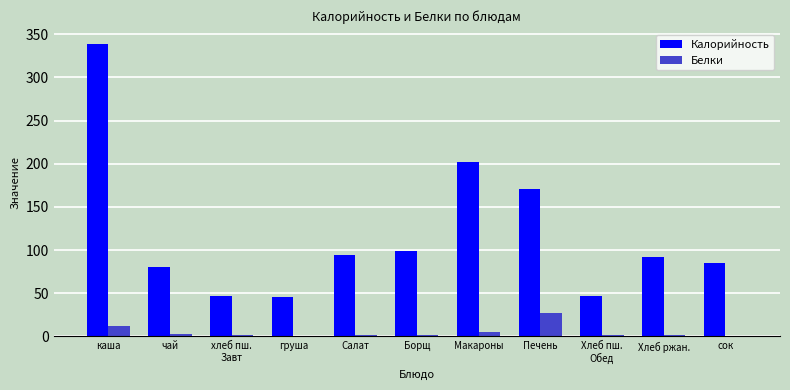

How many data points in Калорийность are above 91?

6